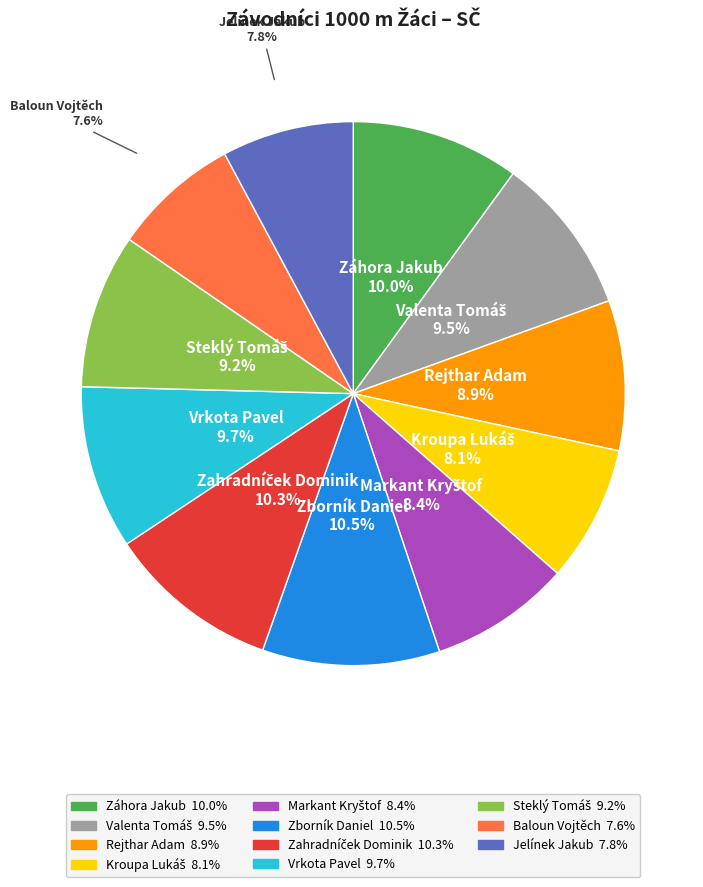

Is the sum of Záhora Jakub and Rejthar Adam greater than half?

No